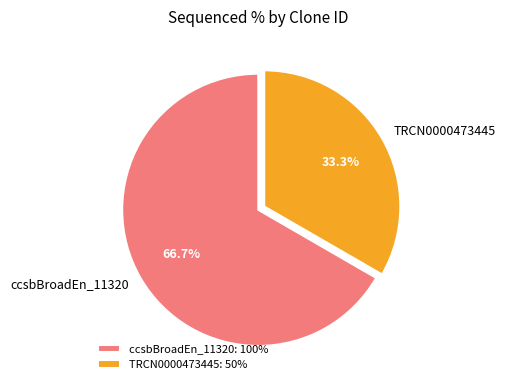

Combined, do TRCN0000473445 and ccsbBroadEn_11320 account for over 50%?

Yes